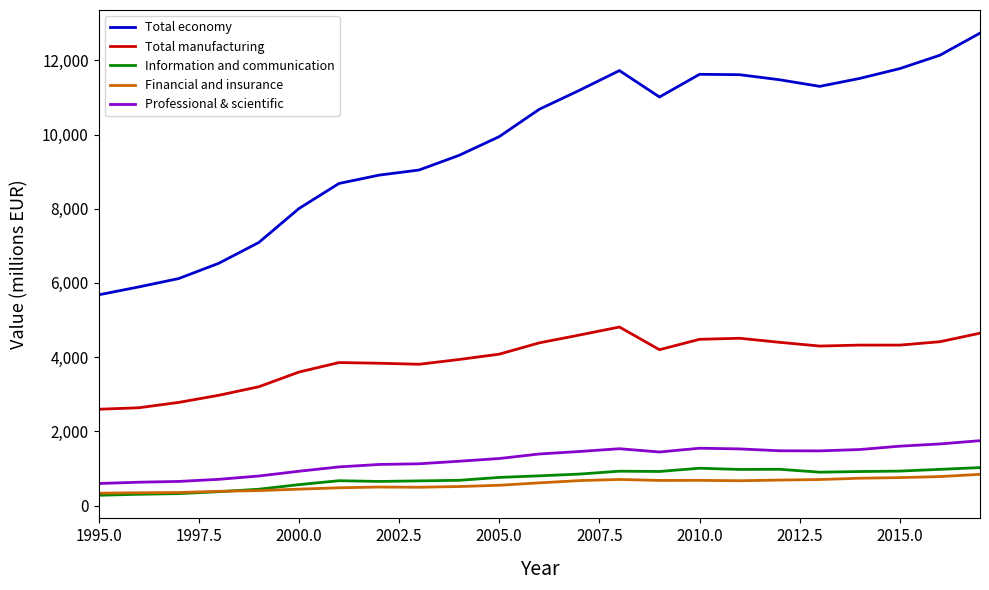

True or false: Information and communication and Professional & scientific intersect in this chart.

False